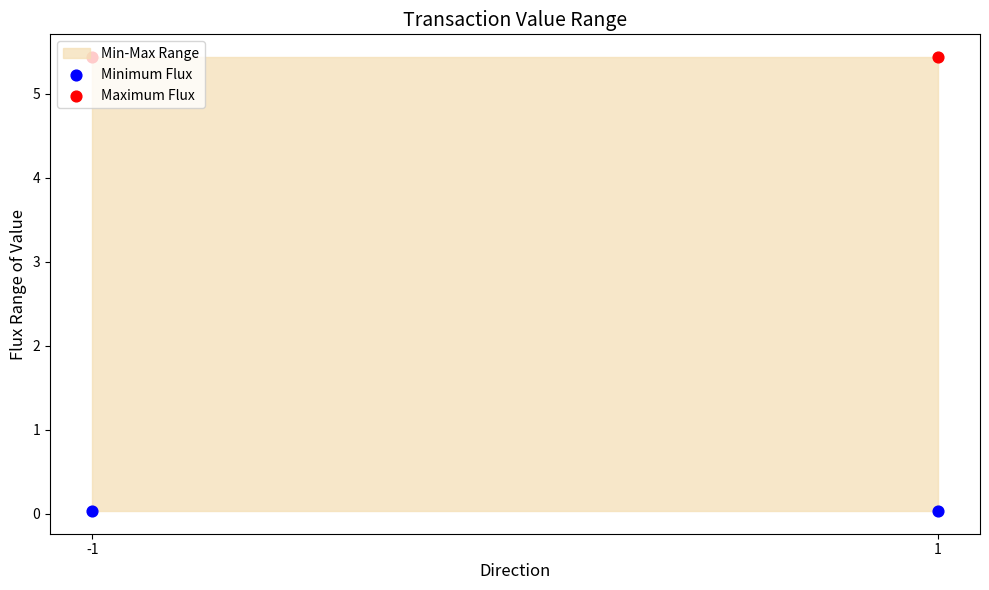

What is the total value across all series at 1?

5.5